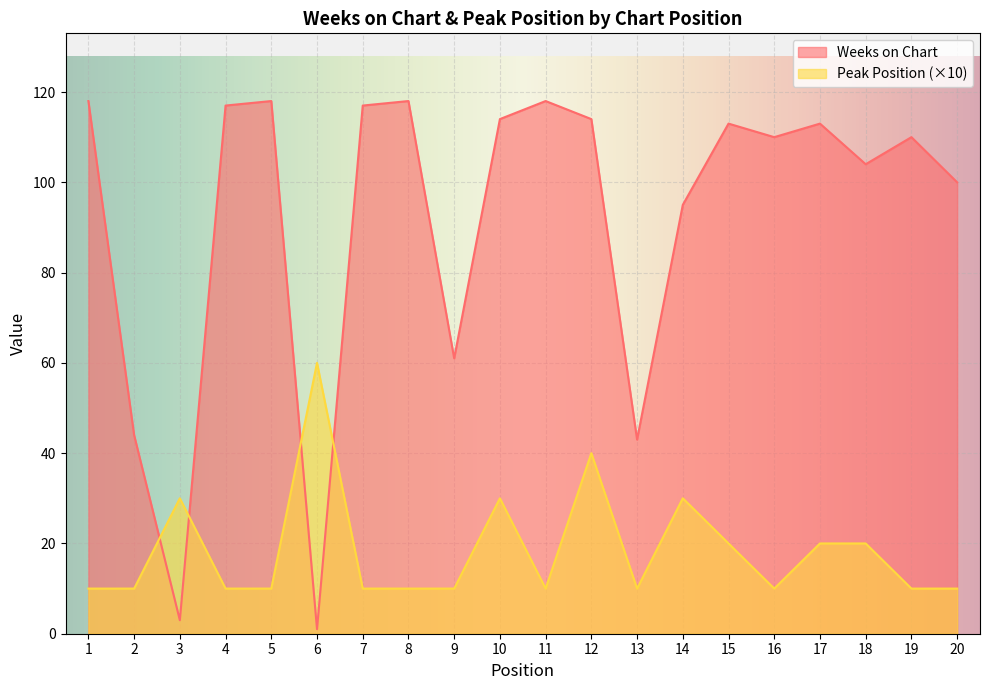

The value of Weeks on Chart at 12 is 151. True or false?

False